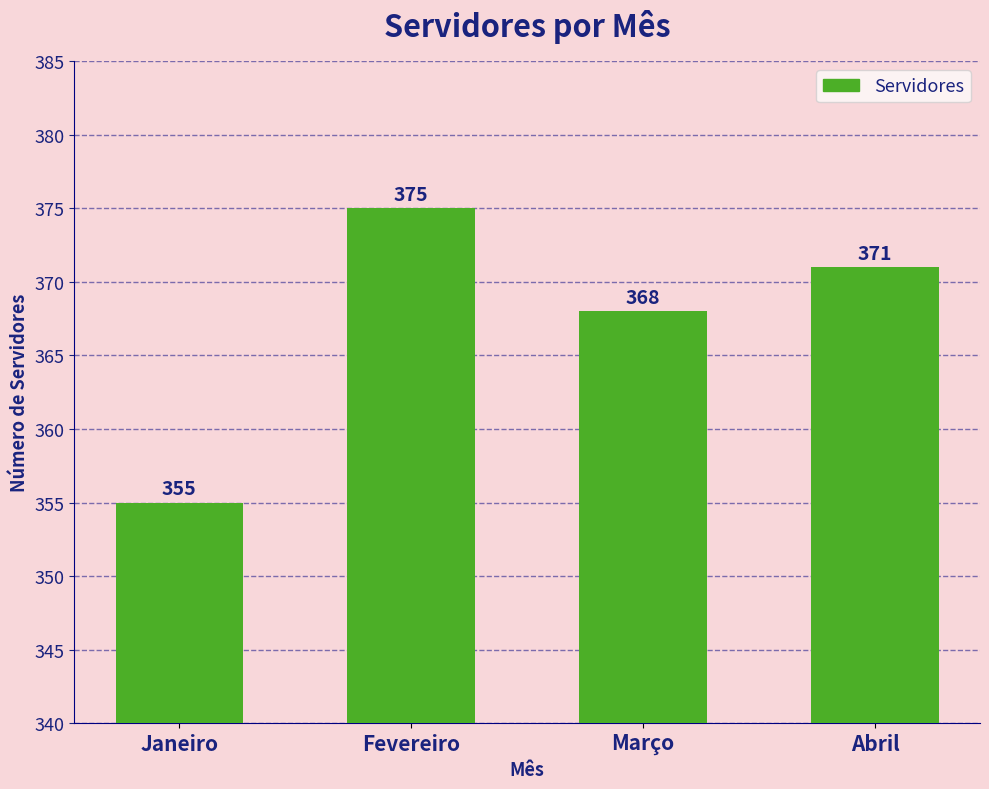

Reading left to right, what are all the values shown in this chart?

Janeiro=355	Fevereiro=375	Março=368	Abril=371